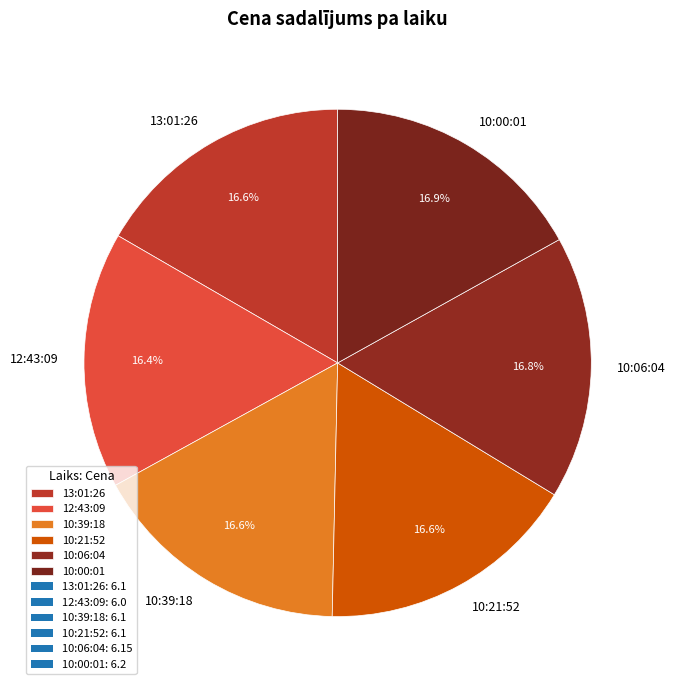

Does 10:21:52 account for over 50% of the chart?

No